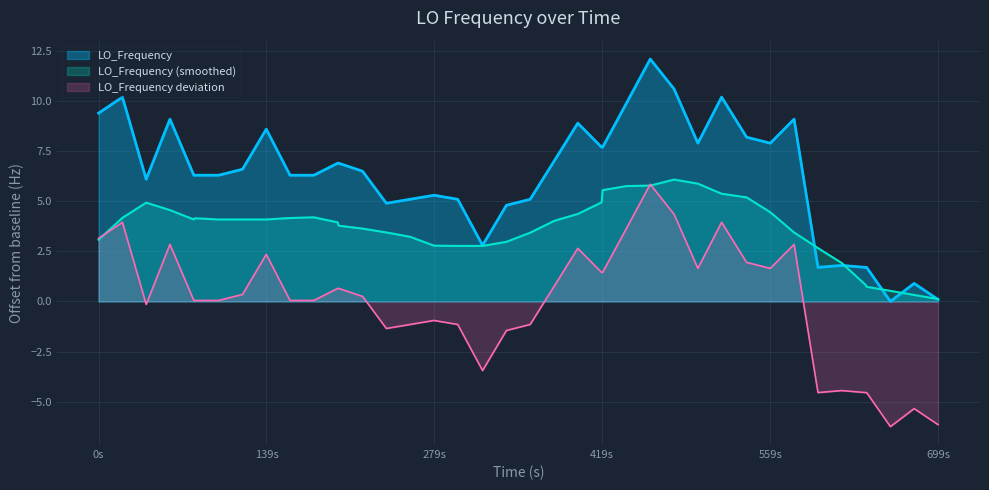

What is the difference between the maximum and minimum values?

12.1